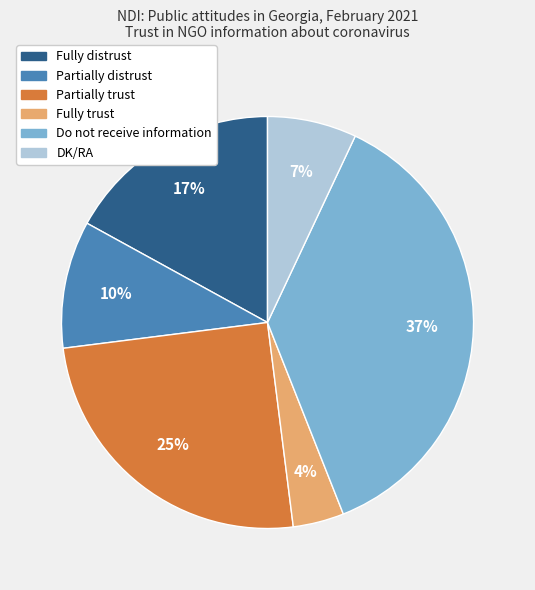

To the nearest percent, what portion does Fully trust represent?

4%